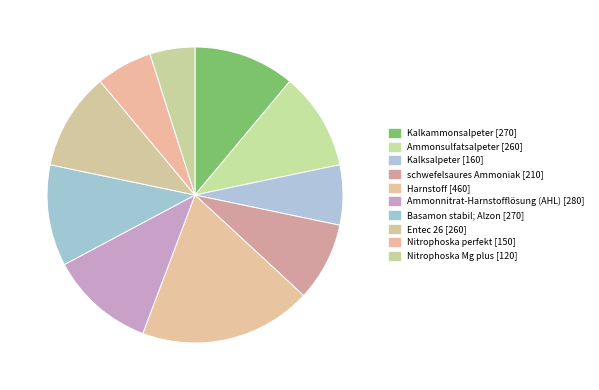

Which has a higher value, Kalksalpeter or Basamon stabil; Alzon?

Basamon stabil; Alzon